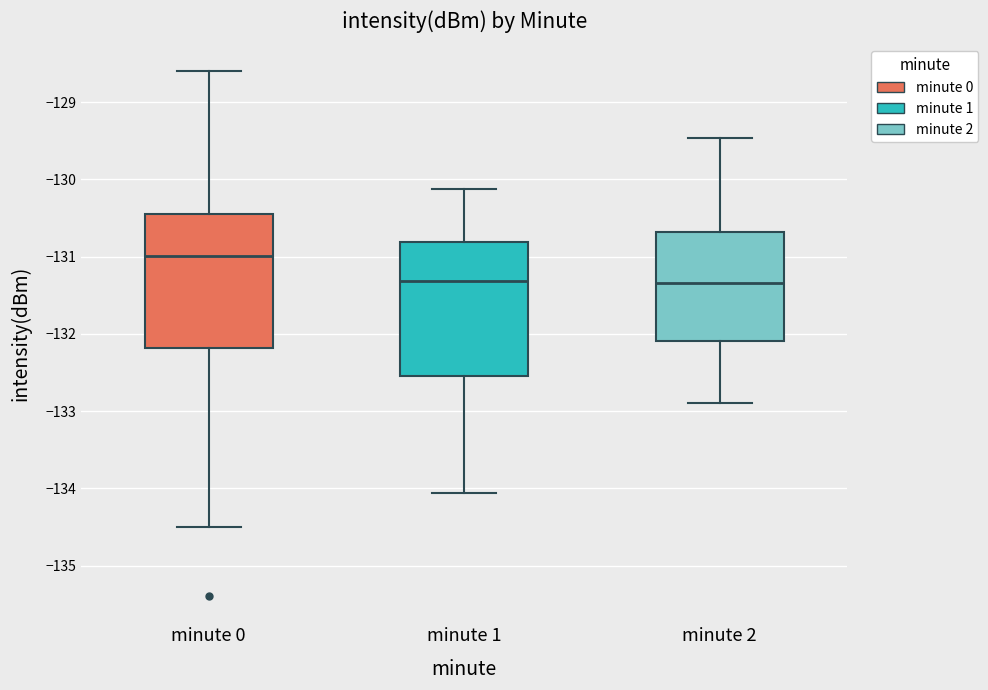

Which box's median line is the highest?

minute 0